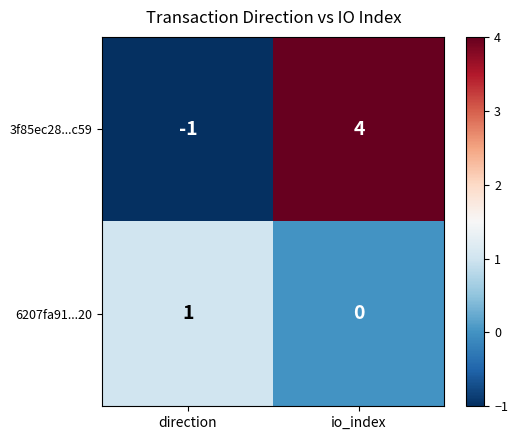

Which series changed the most between direction and io_index?

3f85ec28...c59